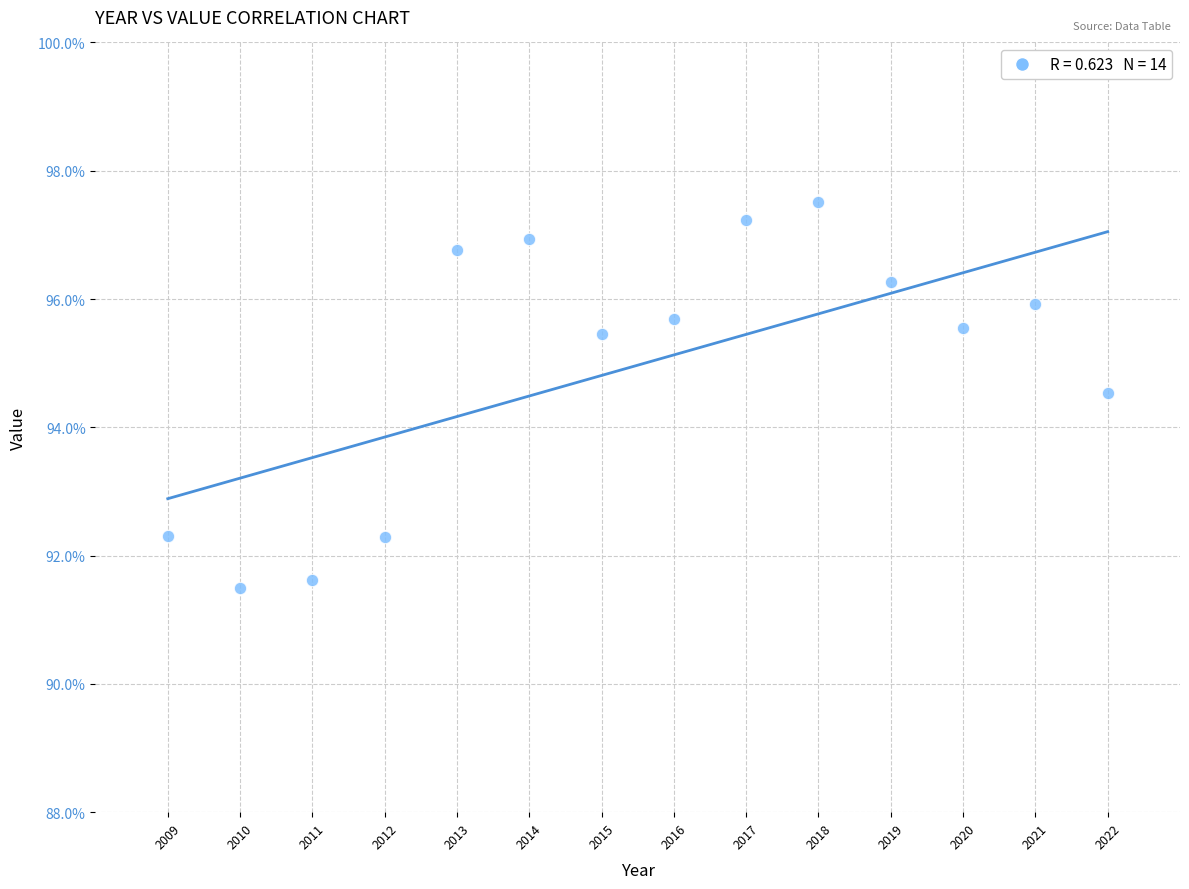

What is the range of Y values (max minus min)?

6.0